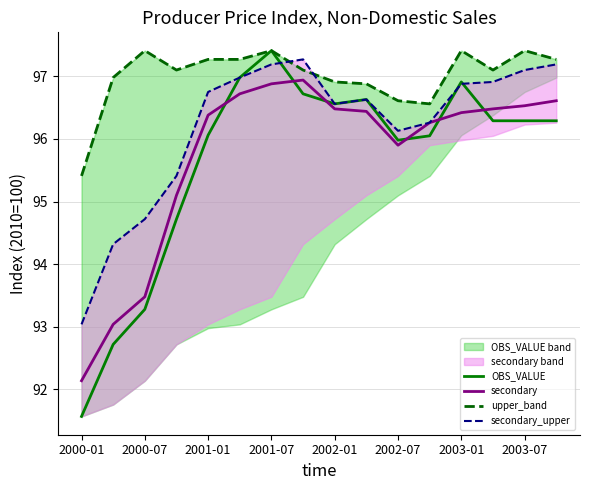

True or false: secondary_upper and upper_band cross at least once.

True